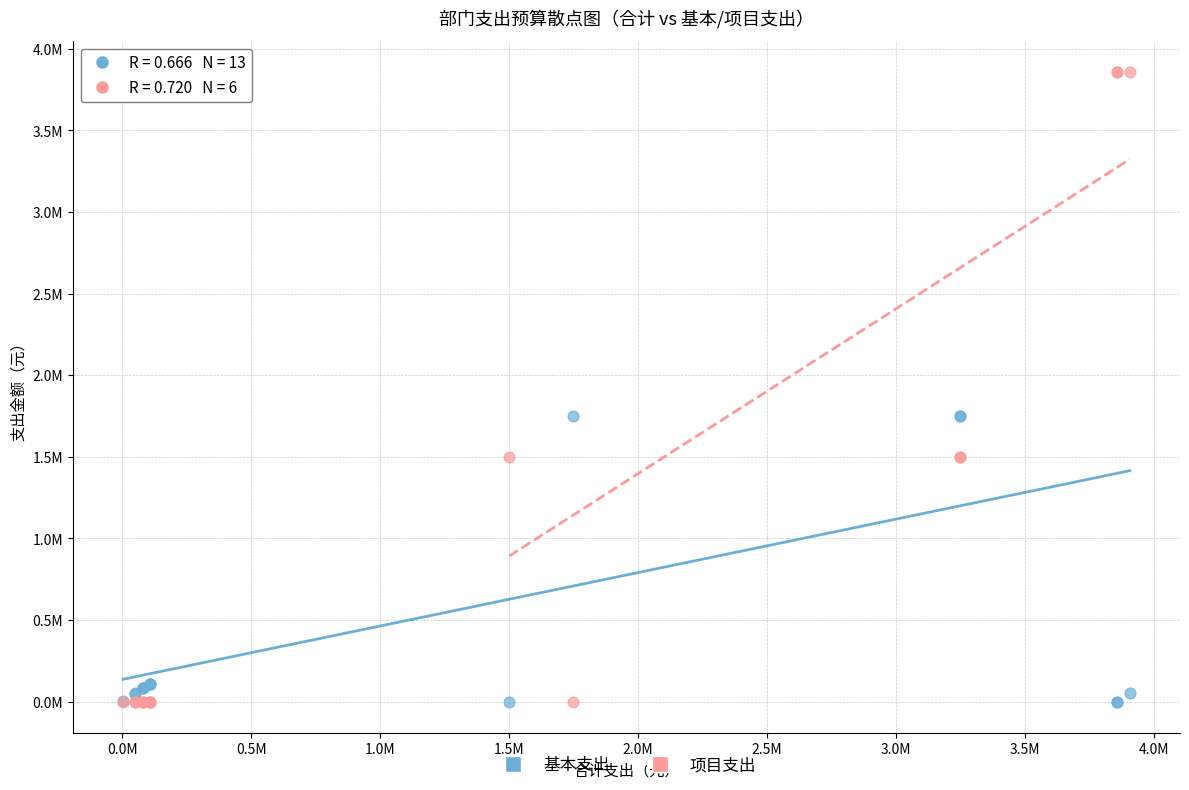

What are all the series names shown in the legend?

基本支出, 项目支出